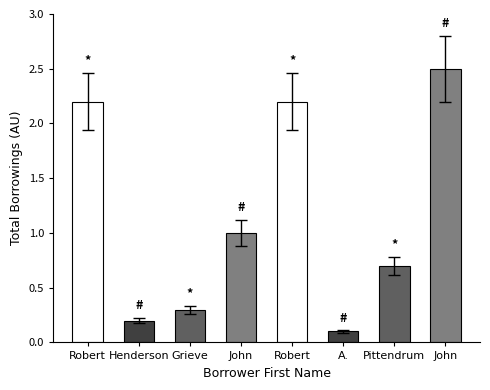

Does the chart contain stacked bars?

No